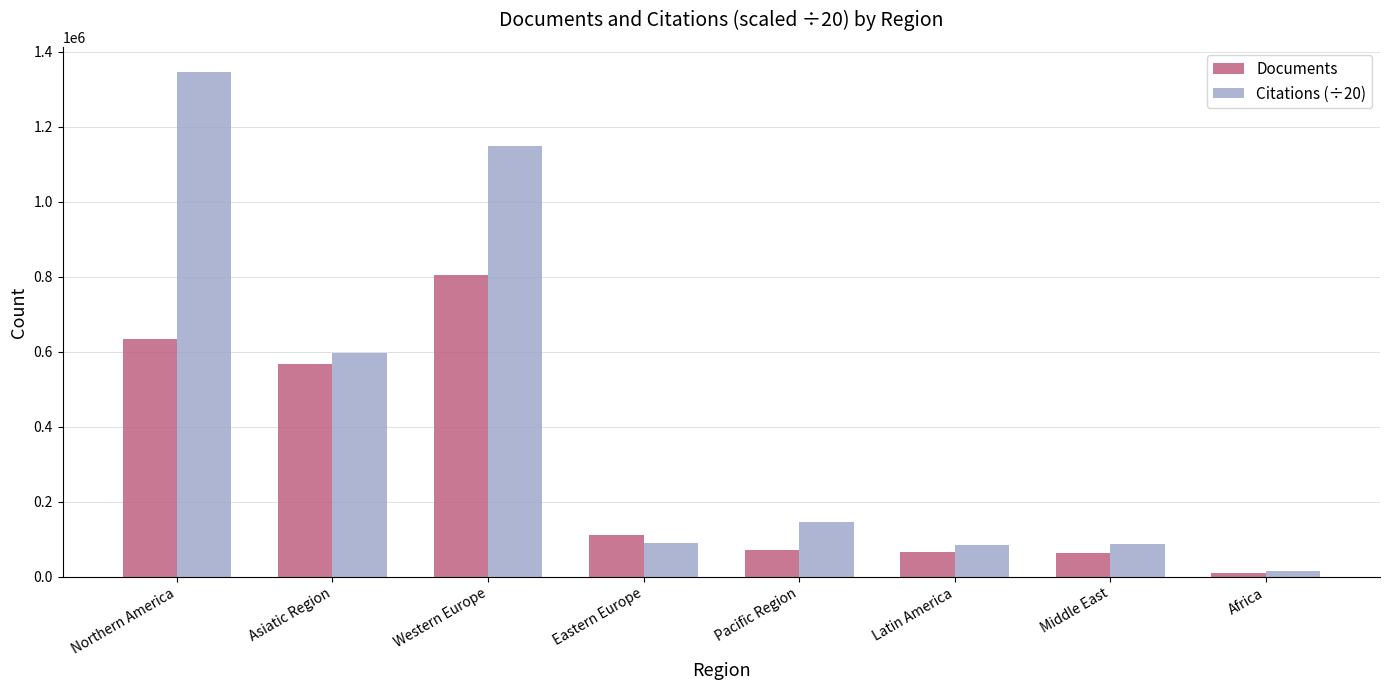

Which category has the lowest value across all series?

Africa